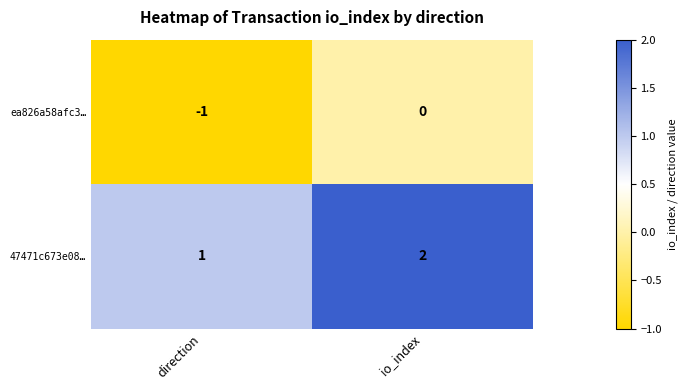

What is the difference between the highest and lowest values at direction?

2